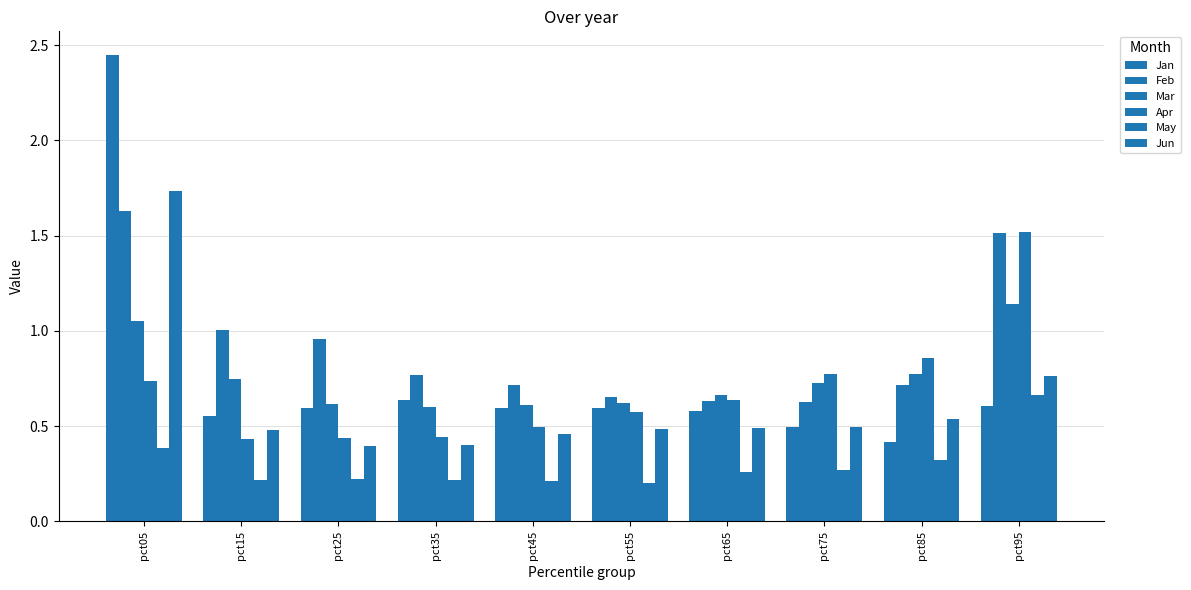

Between pct25 and pct15, which is larger?

pct25